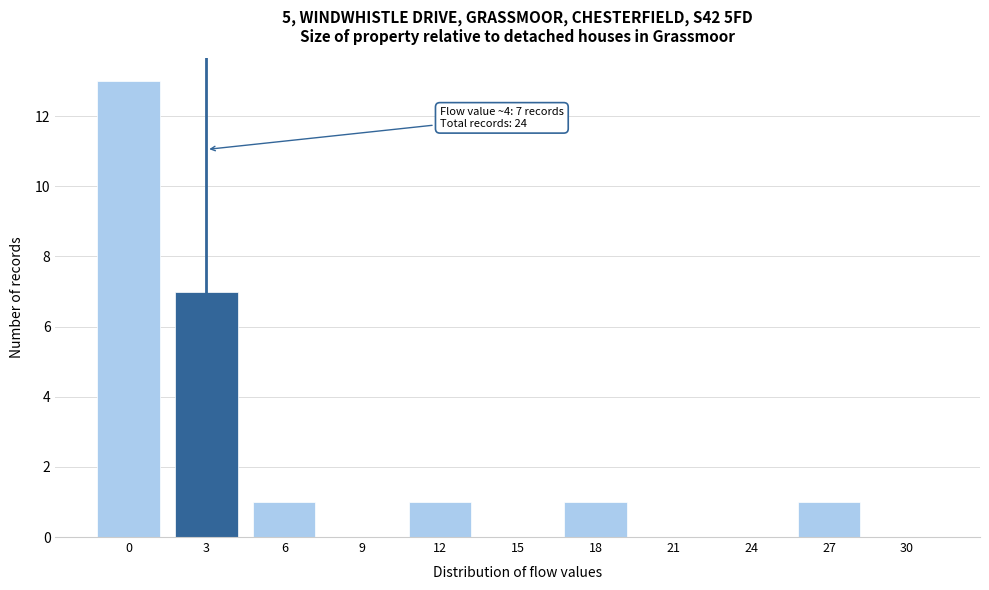

Reading left to right, what are all the values shown in this chart?

0=13	3=7	6=1	9=0	12=1	15=0	18=1	21=0	24=0	27=1	30=0